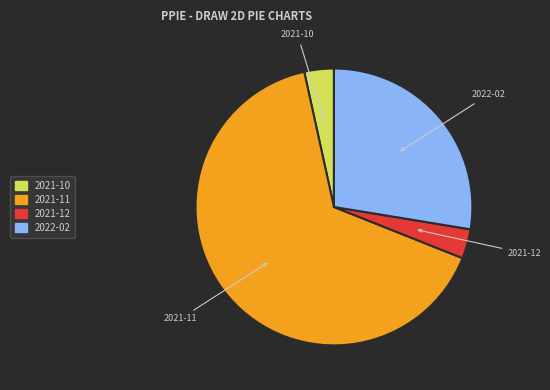

Is the sum of 2021-11 and 2021-10 greater than half?

Yes